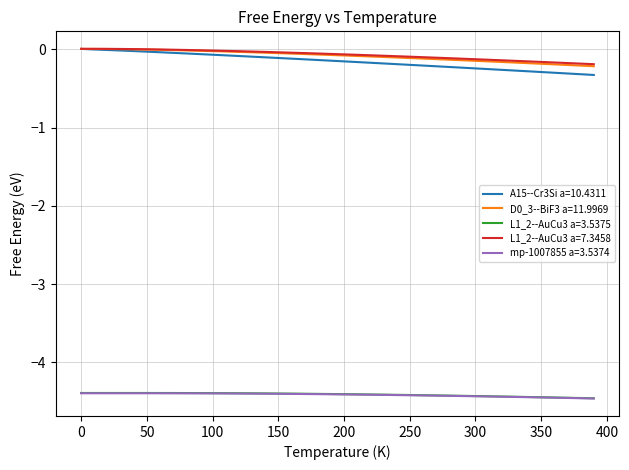

Which series has the widest spread of values?

A15--Cr3Si a=10.4311